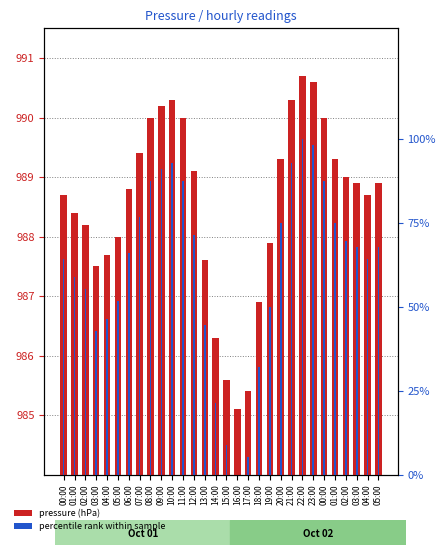

How many groups of bars are there?

30